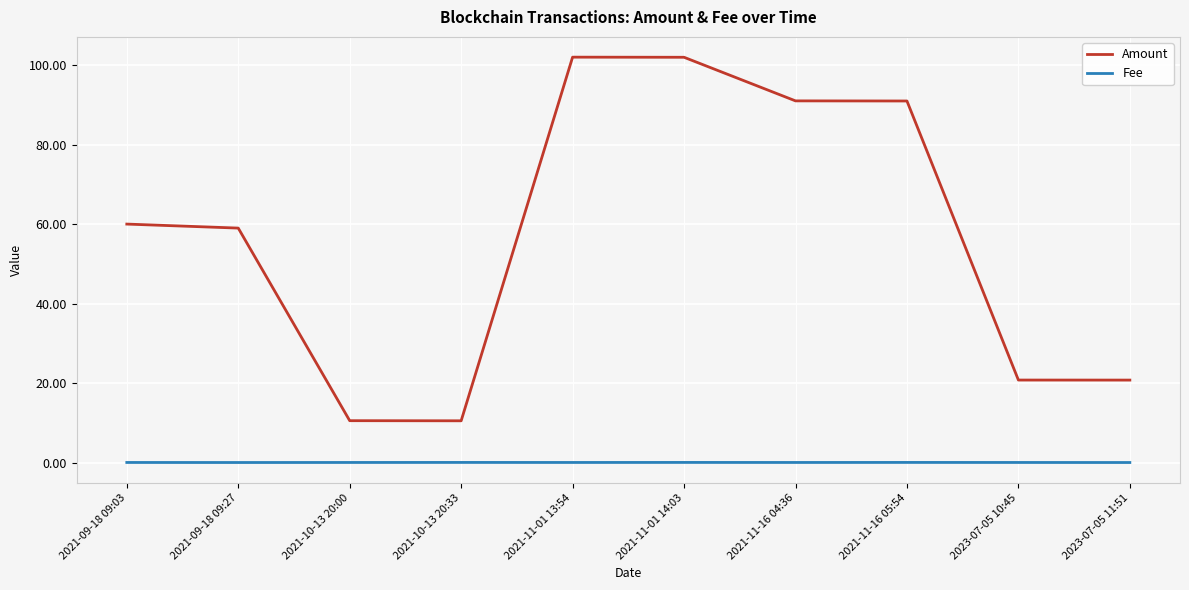

What is the sum of the Amount values at 2021-10-13 20:33 and 2021-10-13 20:00?

21.0